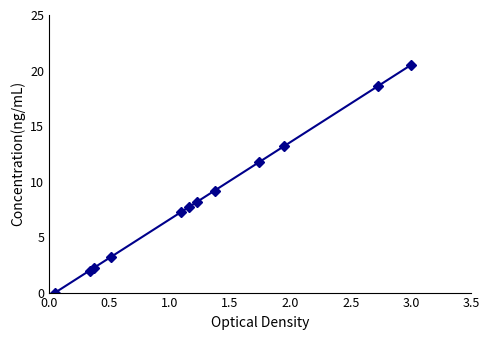

What is the average value?

8.6